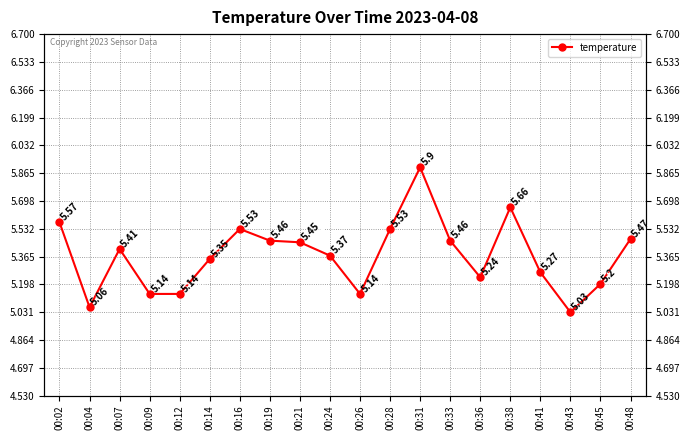

At which category does the chart reach its peak across all series?

00:31